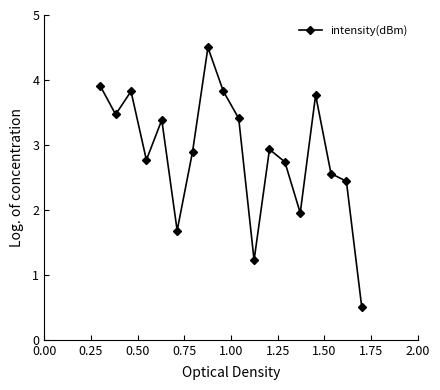

What is the value of the 16th point from the left?

2.6